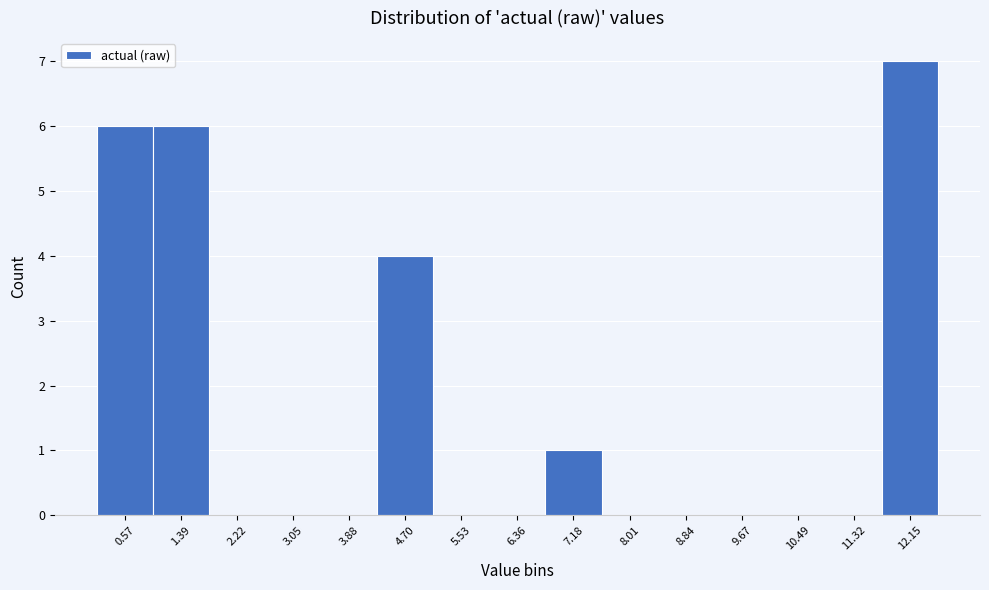

Reading right to left, list all the values displayed in this chart.

12.15=7	11.32=0	10.49=0	9.67=0	8.84=0	8.01=0	7.18=1	6.36=0	5.53=0	4.70=4	3.88=0	3.05=0	2.22=0	1.39=6	0.57=6